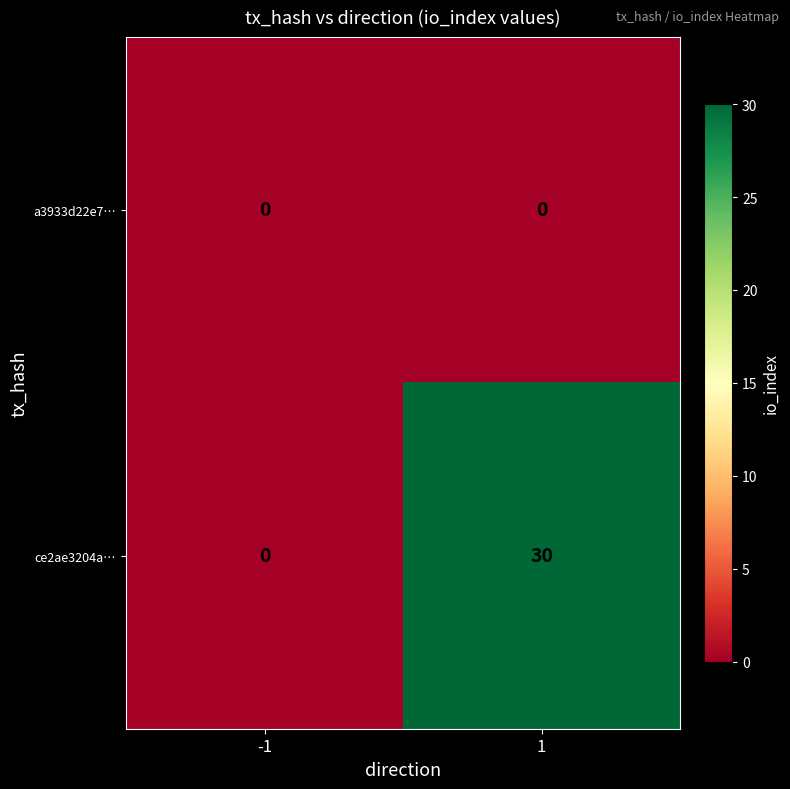

At how many categories does at least one series exceed 19?

1